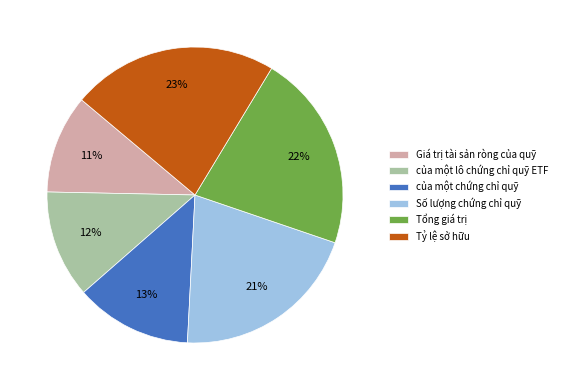

Is there a majority slice in this chart?

No